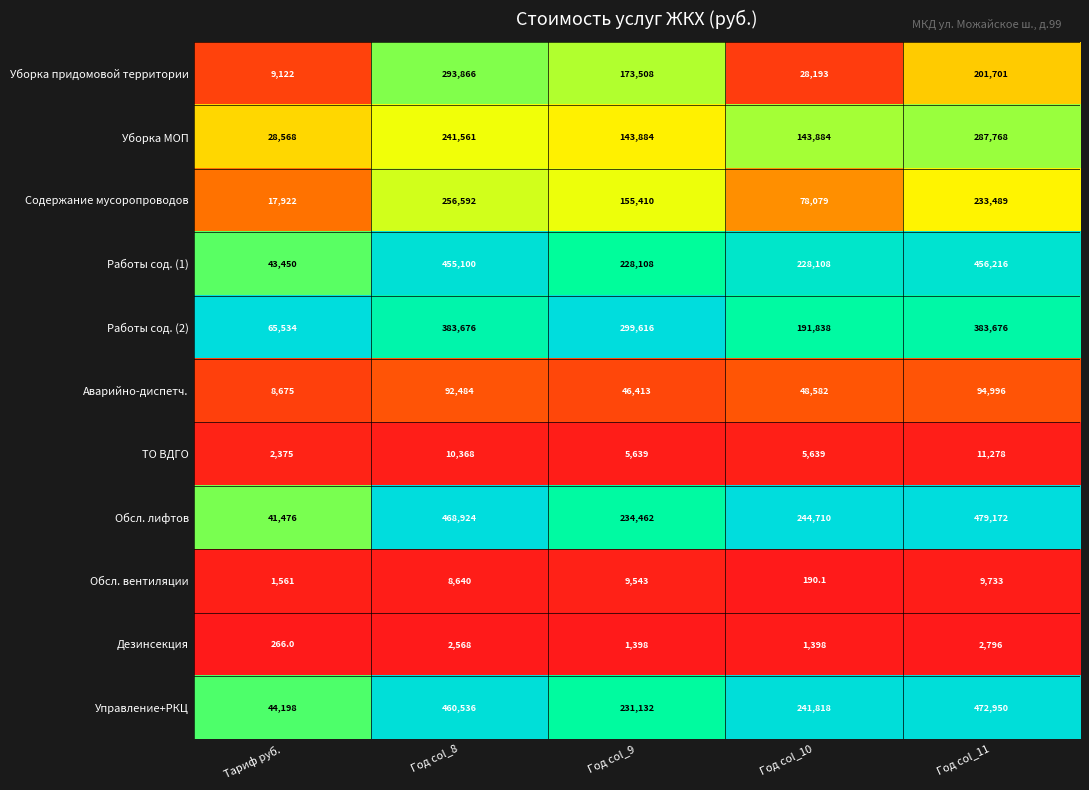

What is the difference between the second highest and minimum values in the Содержание мусоропроводов series?

215567.0